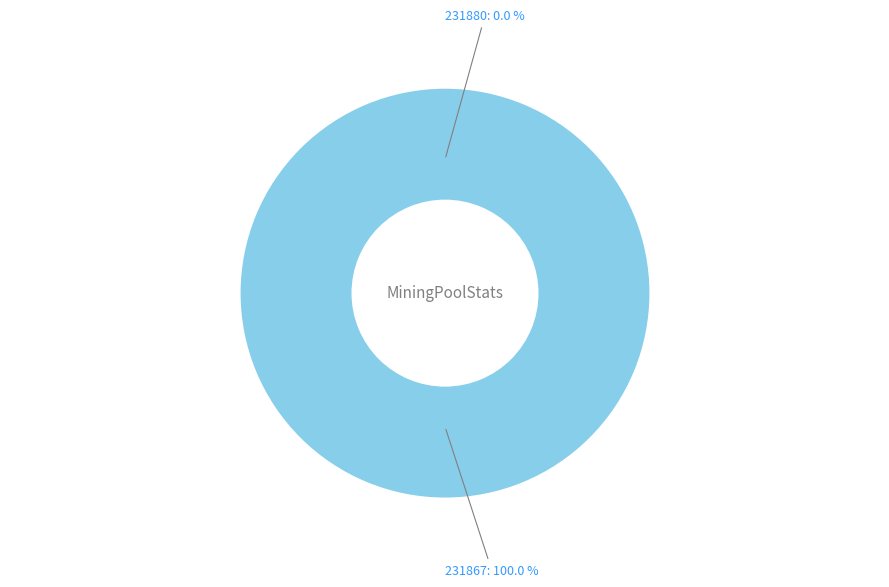

Count the number of slices in the pie.

2